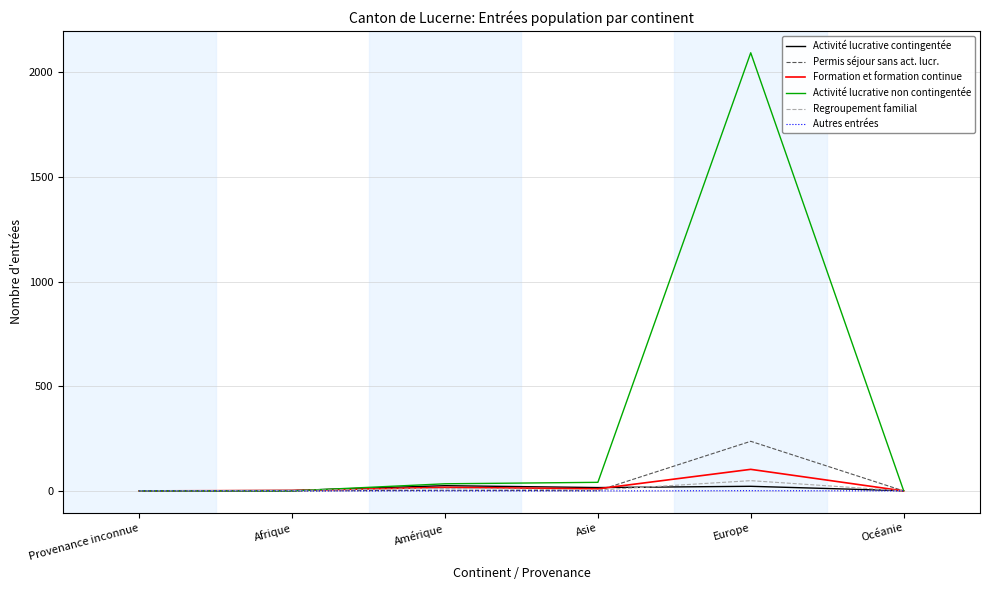

At which label does Permis séjour sans act. lucr. first exceed 1?

Amérique